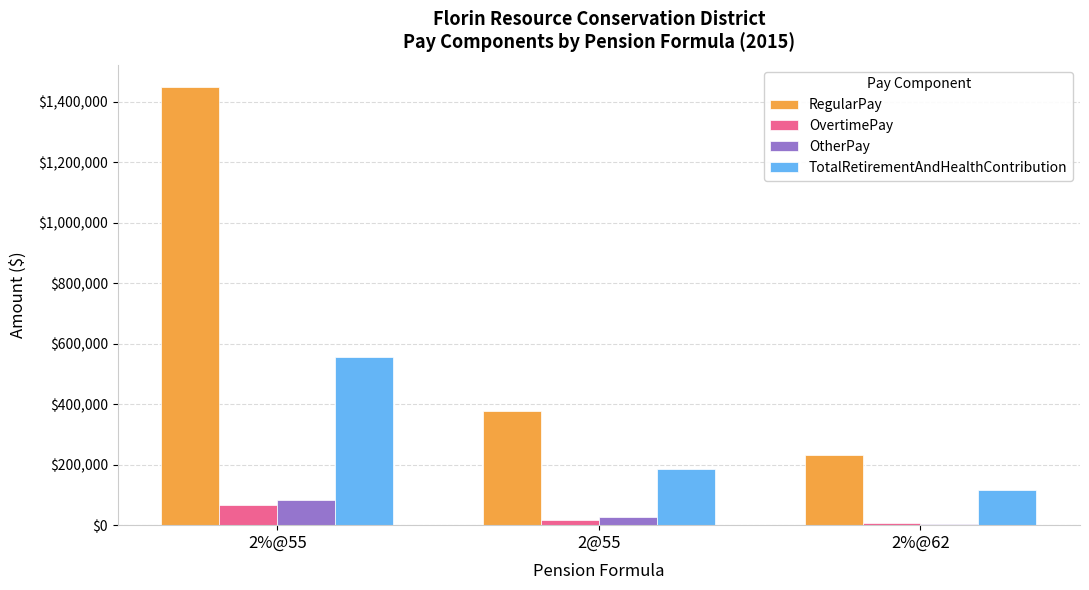

Are the bars horizontal?

No